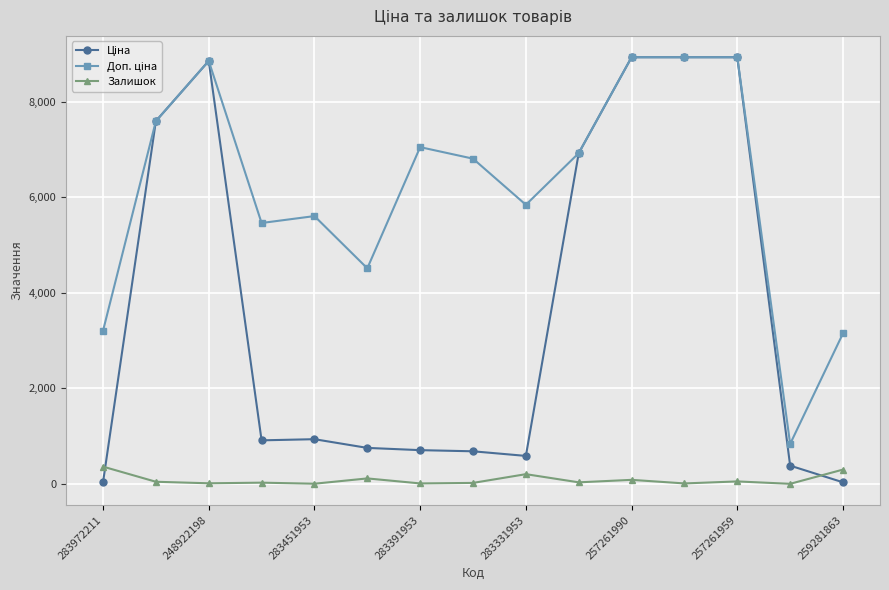

At how many categories does at least one series exceed 2108?

14